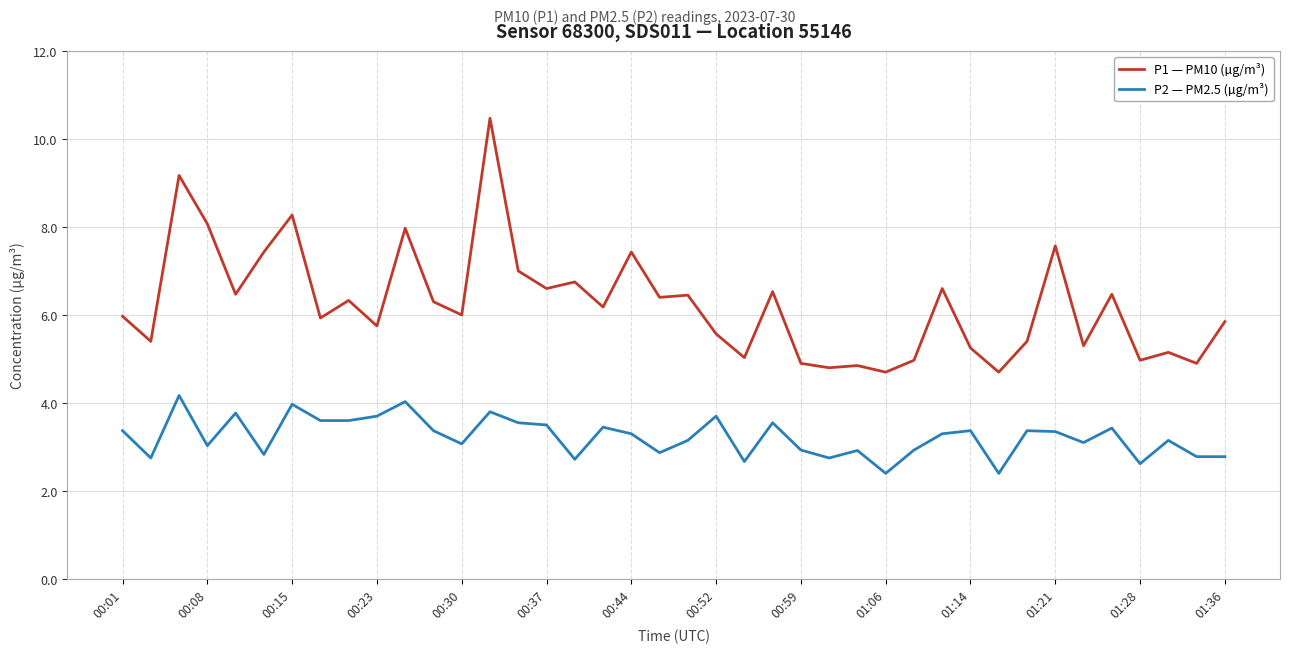

List the series in order of their overall mean, highest first.

P1 — PM10 (µg/m³), P2 — PM2.5 (µg/m³)